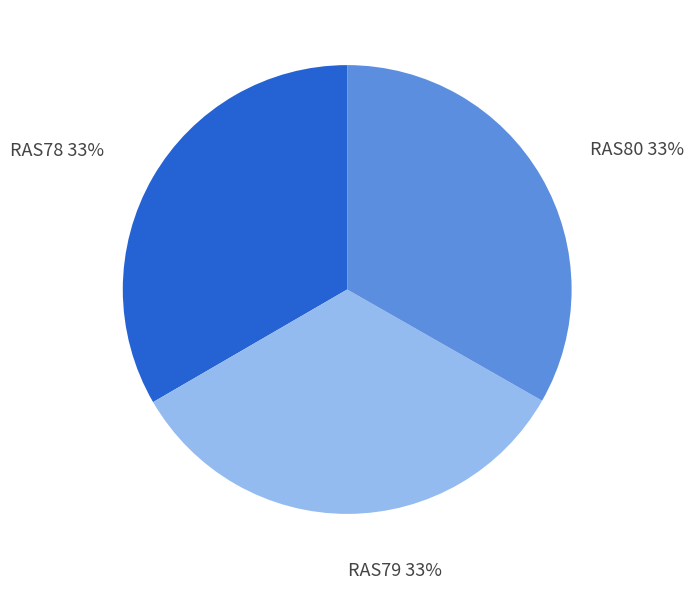

To the nearest percent, what percentage of the pie is RAS80?

33%